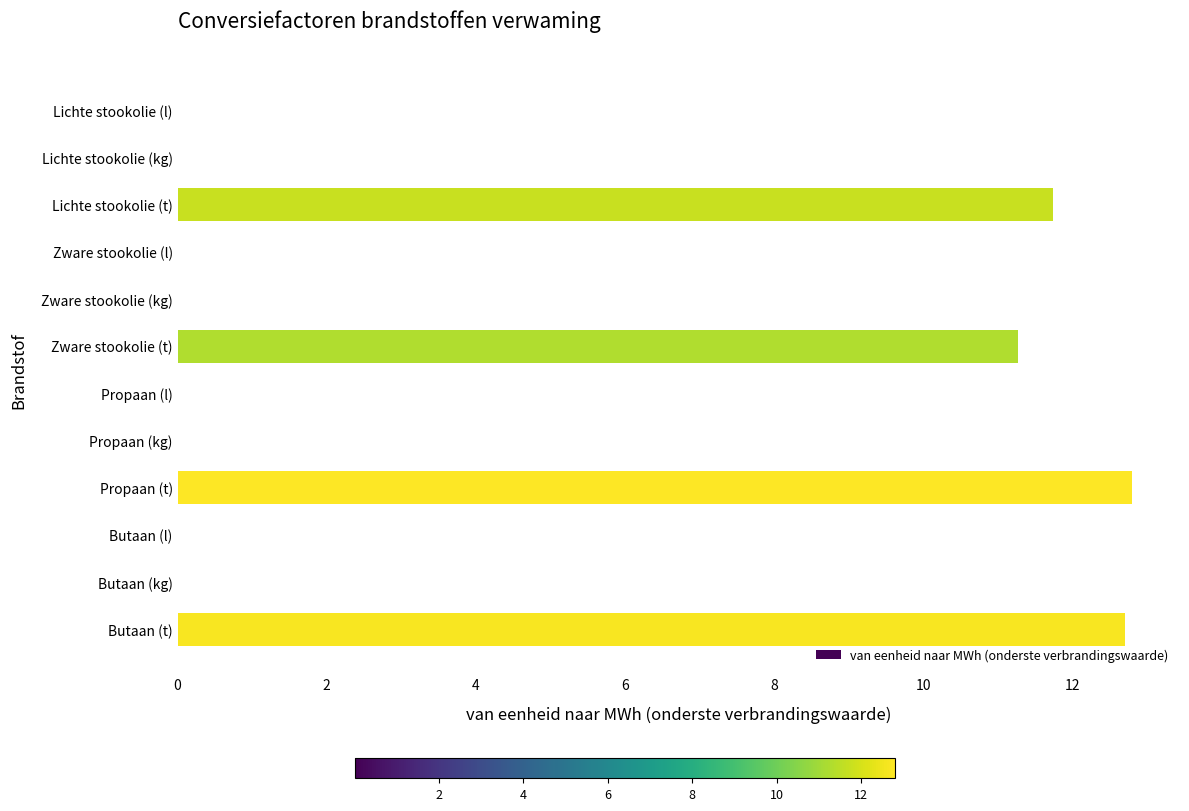

What is the greatest value displayed?

12.8